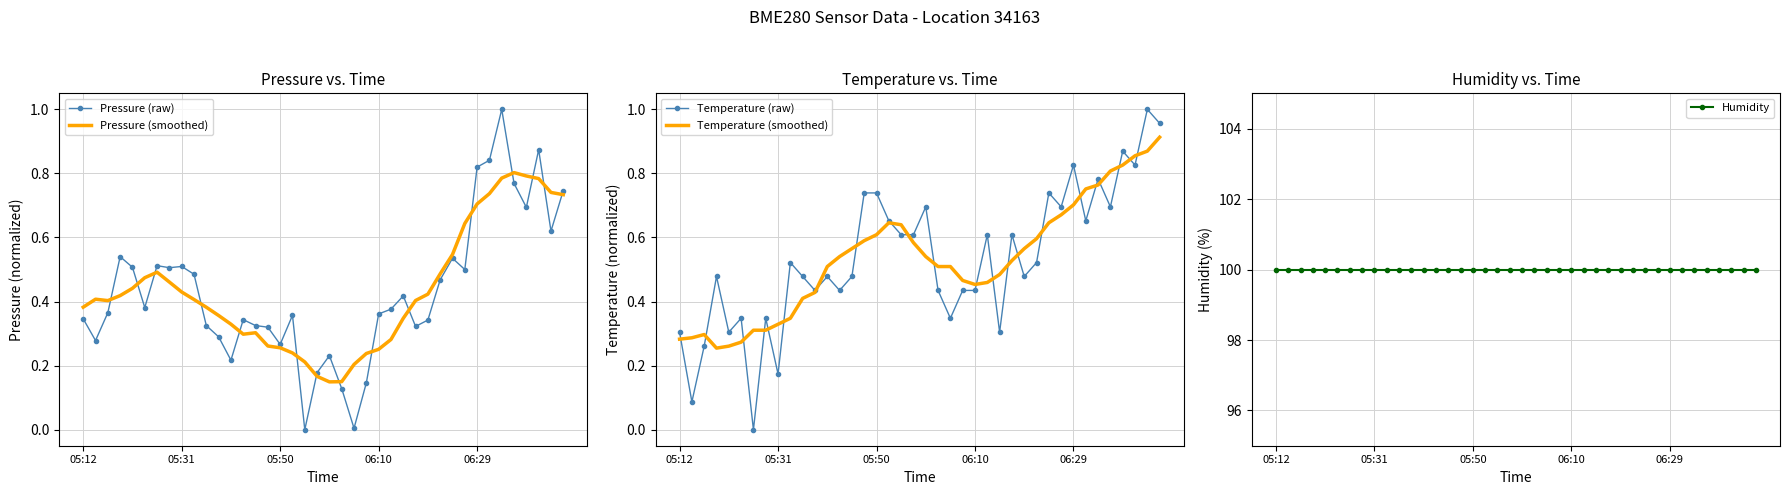

In Temperature (raw), how many points are higher than both neighbors (excluding endpoints)?

13